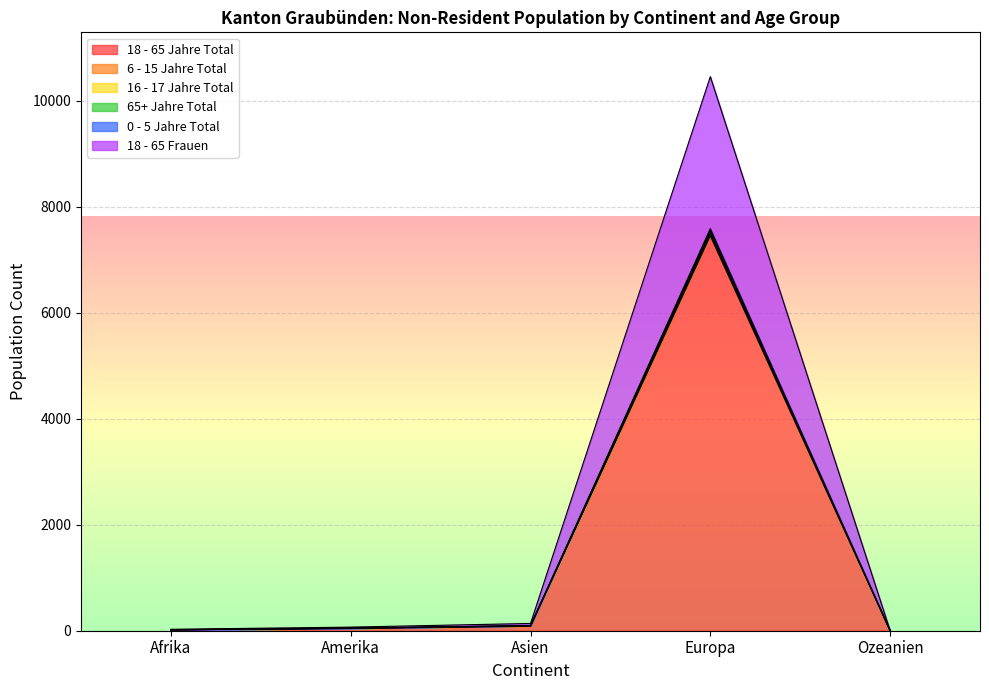

True or false: 0 - 5 Jahre Total has a value of 18 at Afrika.

True